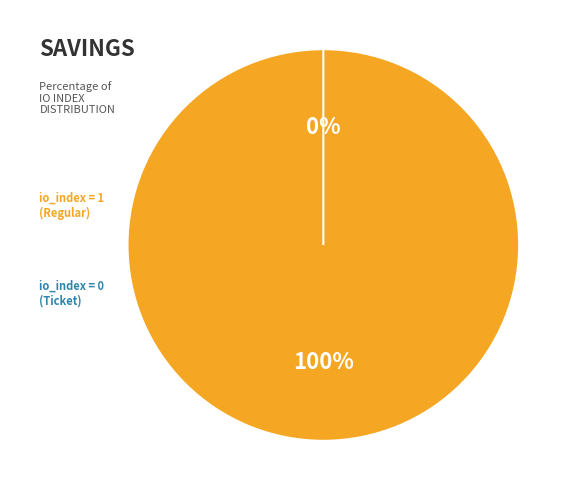

Count the number of slices in the pie.

2